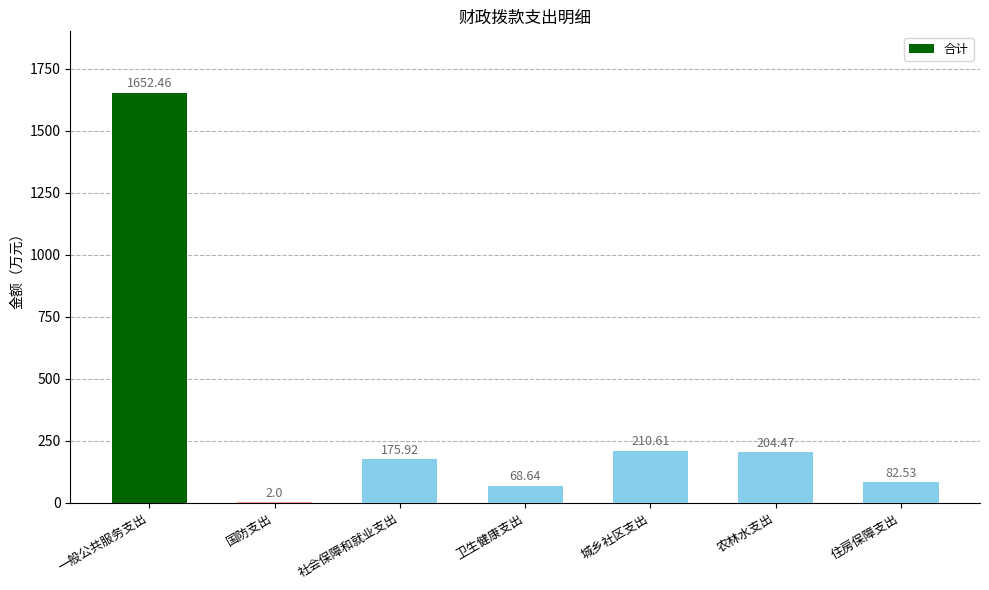

Reading right to left, transcribe all the data shown in this chart.

住房保障支出=82.5	农林水支出=204.5	城乡社区支出=210.6	卫生健康支出=68.6	社会保障和就业支出=175.9	国防支出=2.0	一般公共服务支出=1652.5